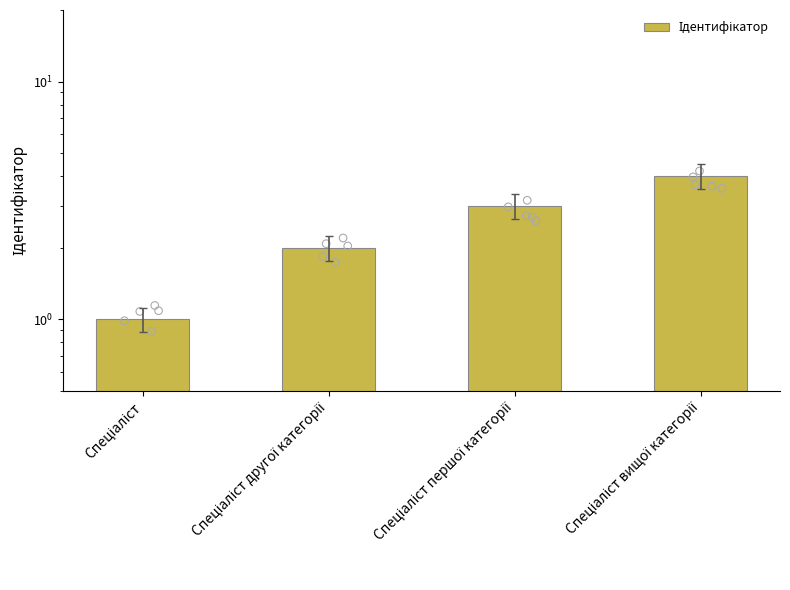

Between Спеціаліст першої категорії and Спеціаліст другої категорії, which is larger?

Спеціаліст першої категорії